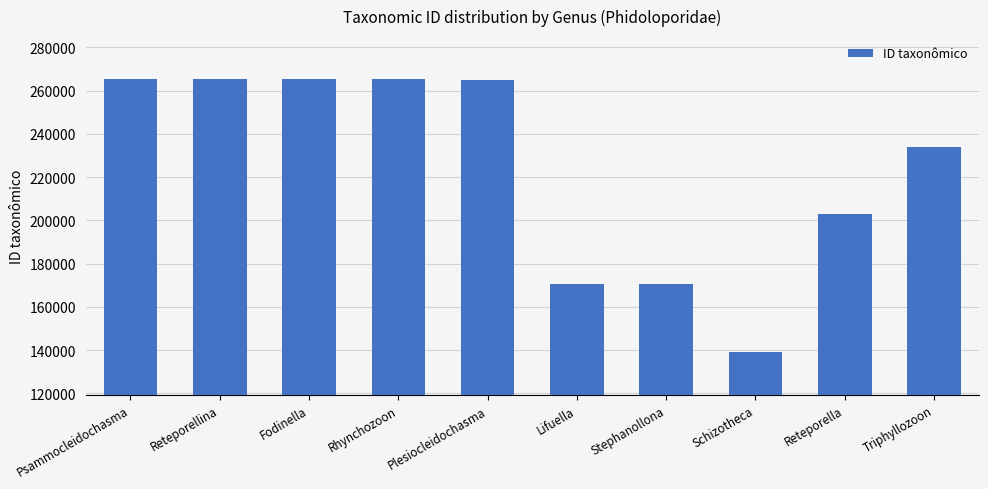

Which has a higher value, Fodinella or Triphyllozoon?

Fodinella